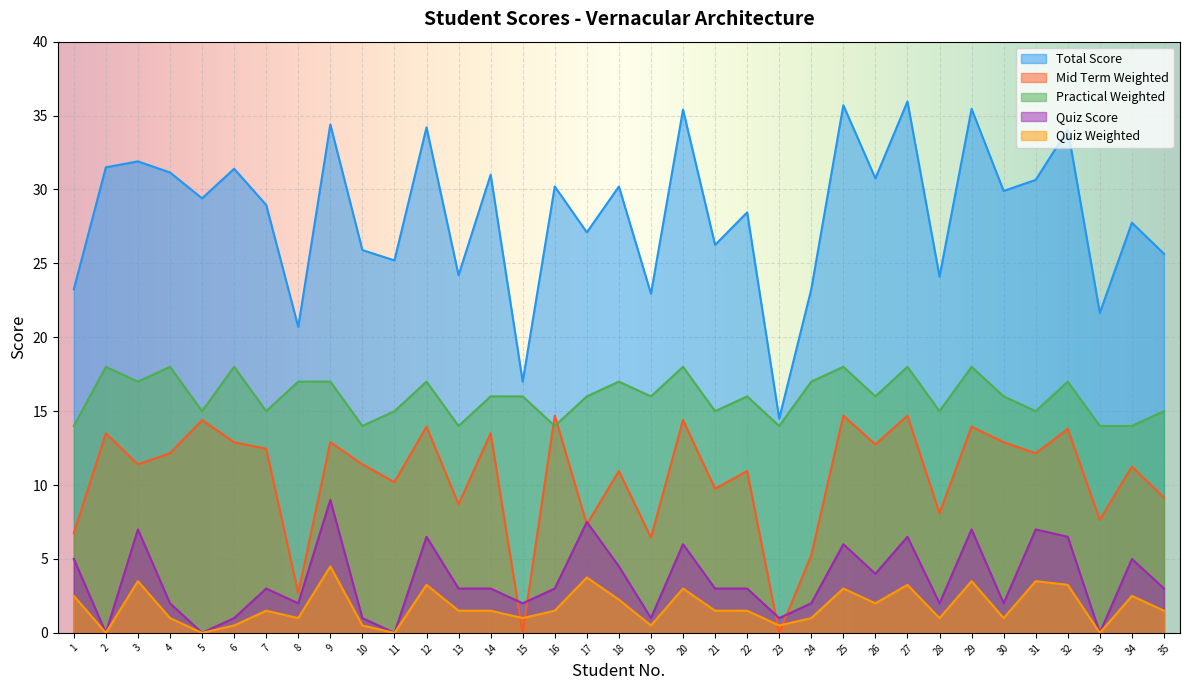

What are all the series names shown in the legend?

Total Score, Mid Term Weighted, Practical Weighted, Quiz Score, Quiz Weighted